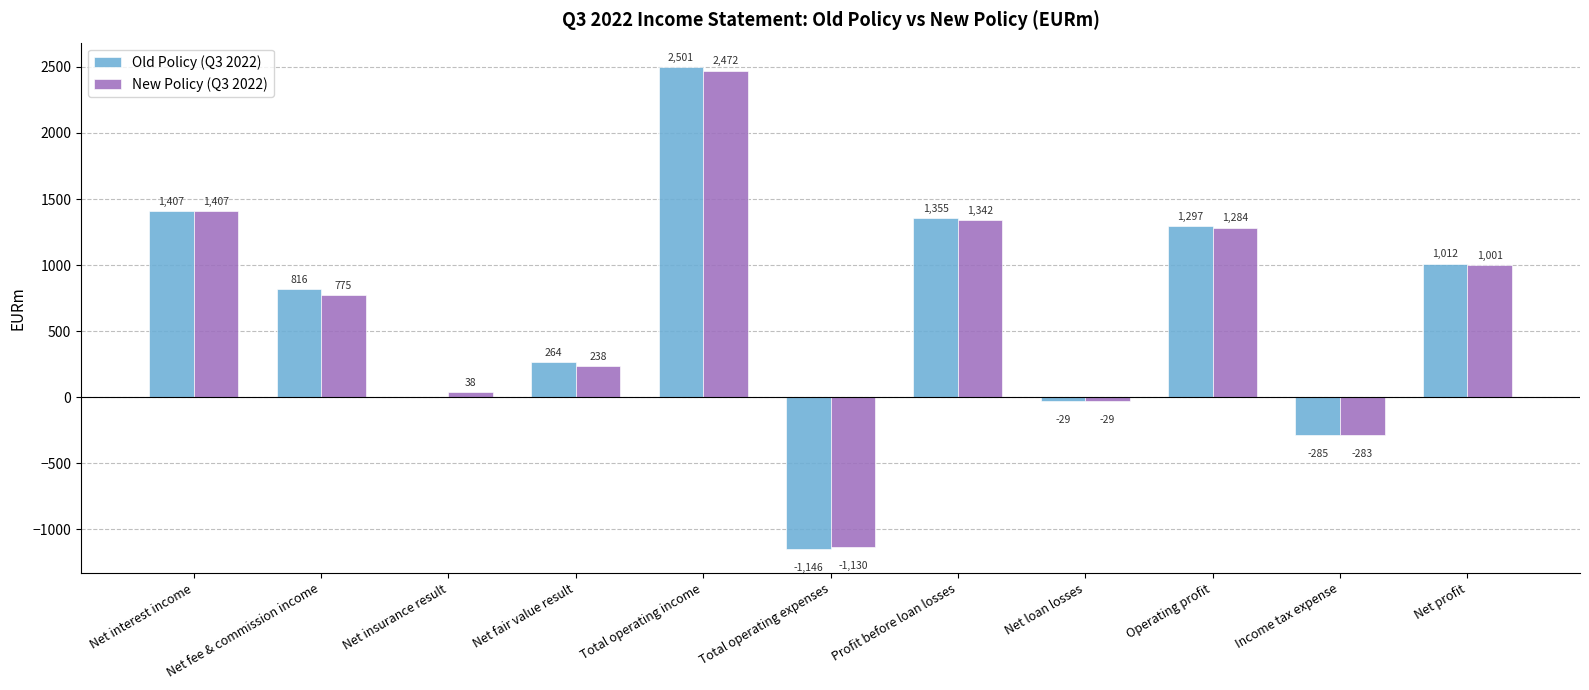

How many series are shown in this chart?

2